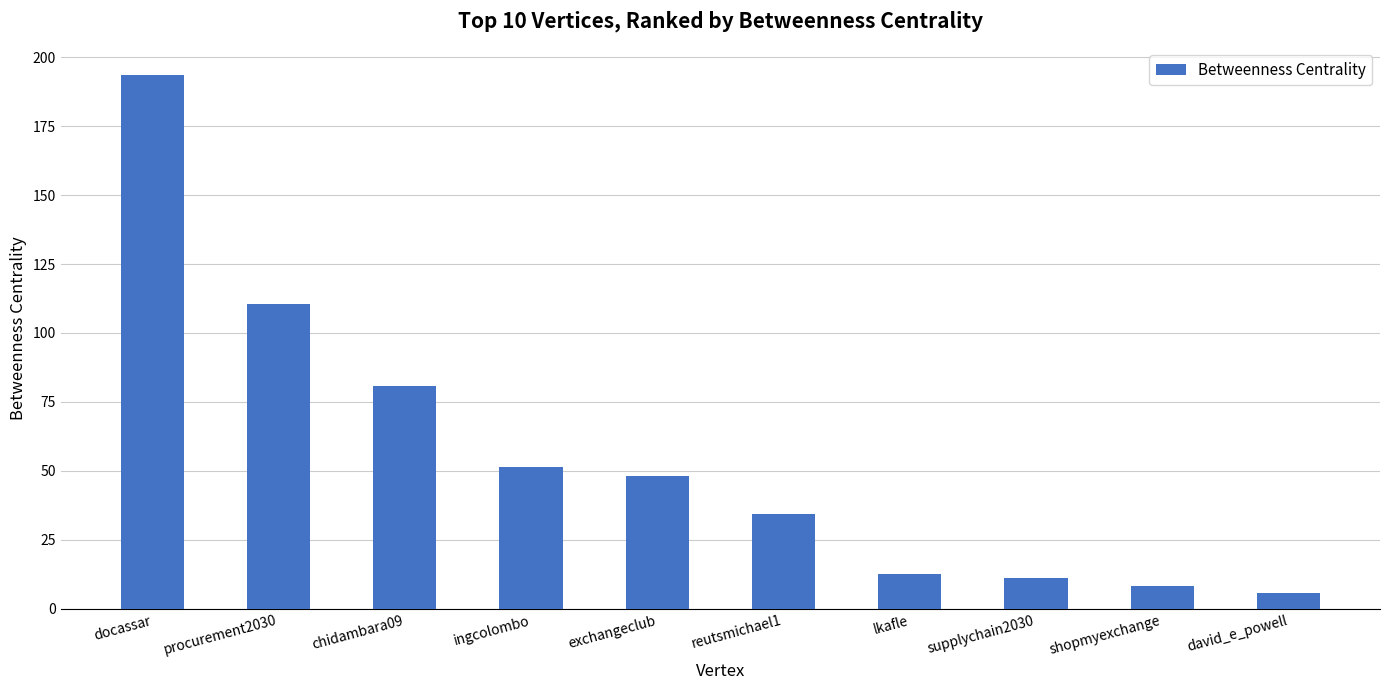

The value at procurement2030 is 110.6. True or false?

True